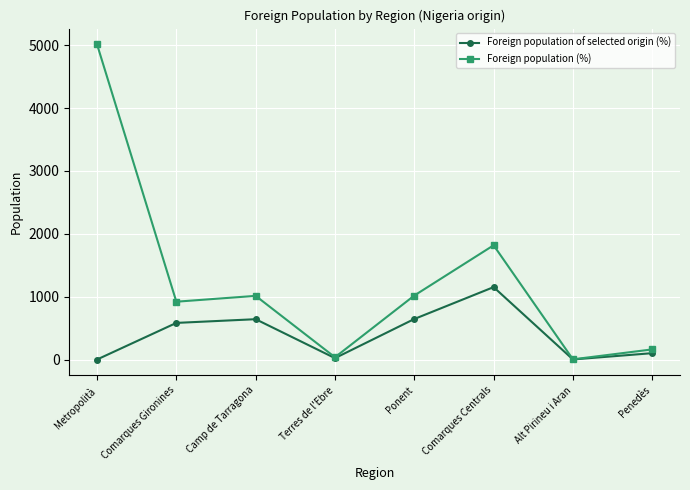

What is the average value of the Foreign population of selected origin (%) series?

395.8